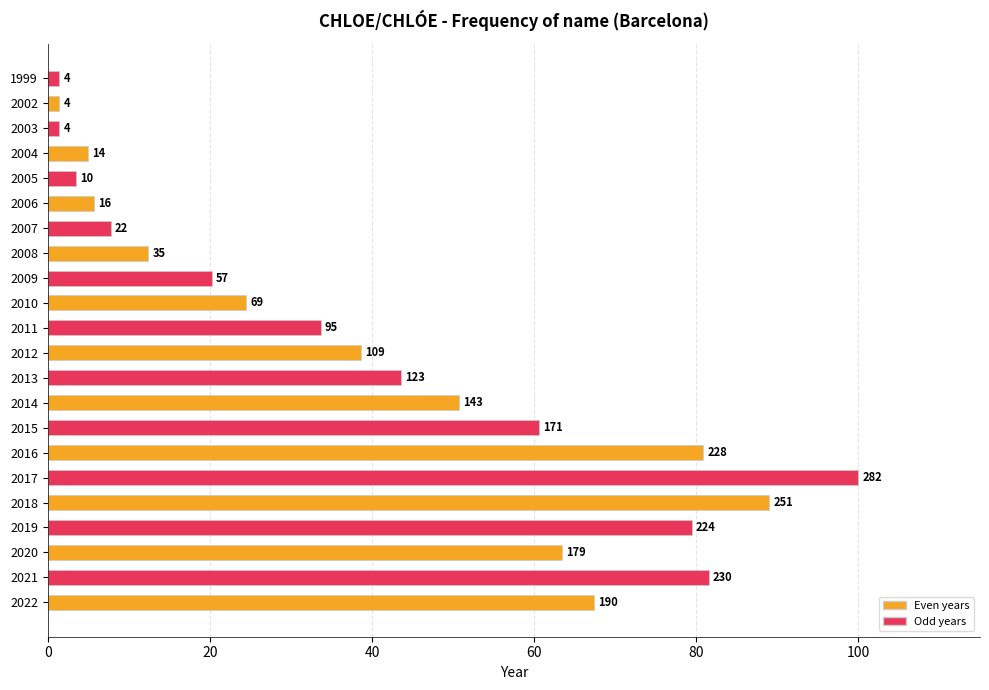

Are the bars grouped side by side (vs. stacked)?

No